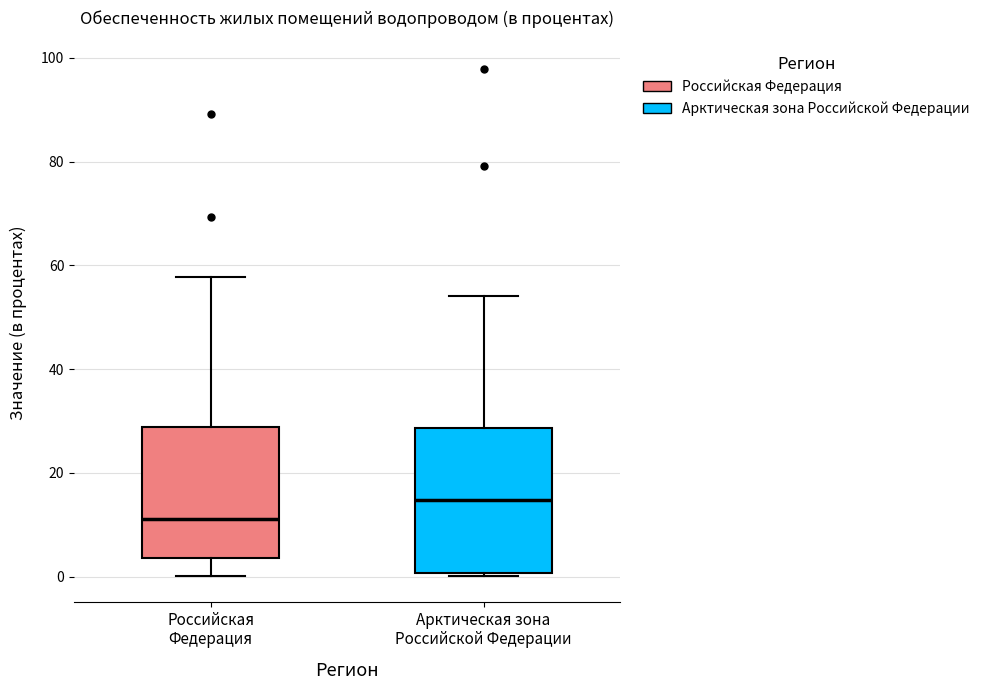

Which box is the tallest, from its lower edge to its upper edge?

Арктическая зона Российской Федерации